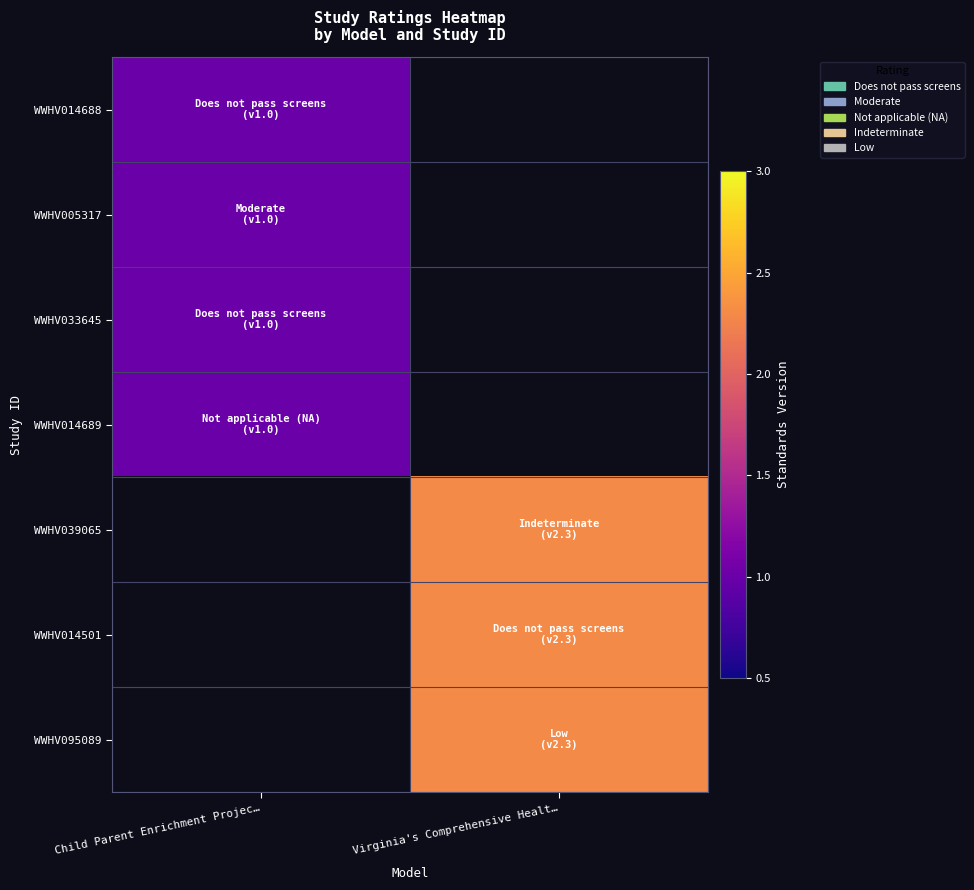

How many values in WWHV005317 are above zero?

1